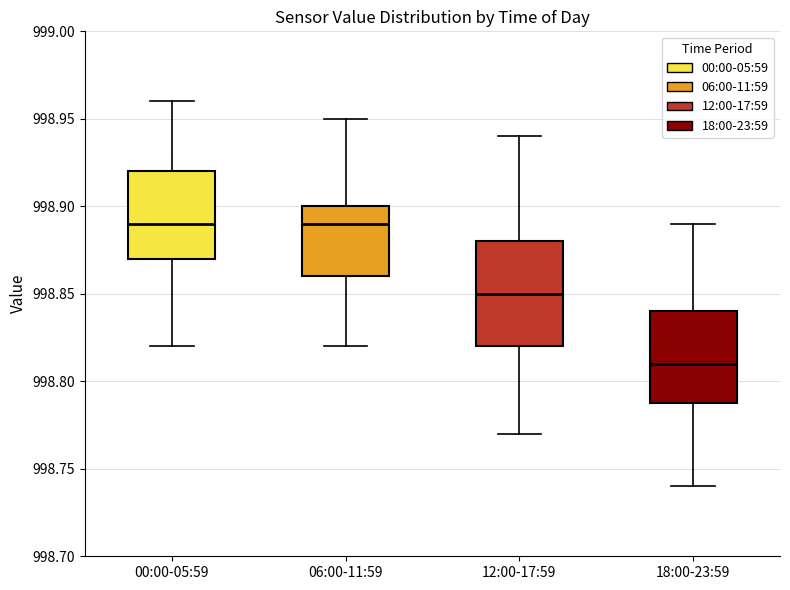

Reading left to right, read every box against the y-axis: the position of its median line, the range the box covers, and the ends of its whiskers. The values are not printed on the chart, so give them approximately, as read against the axis.

00:00-05:59: median 998.89, box 998.87 to 998.92, whiskers 998.82 to 998.96
06:00-11:59: median 998.89, box 998.86 to 998.90, whiskers 998.82 to 998.95
12:00-17:59: median 998.85, box 998.82 to 998.88, whiskers 998.77 to 998.94
18:00-23:59: median 998.81, box 998.79 to 998.84, whiskers 998.74 to 998.89